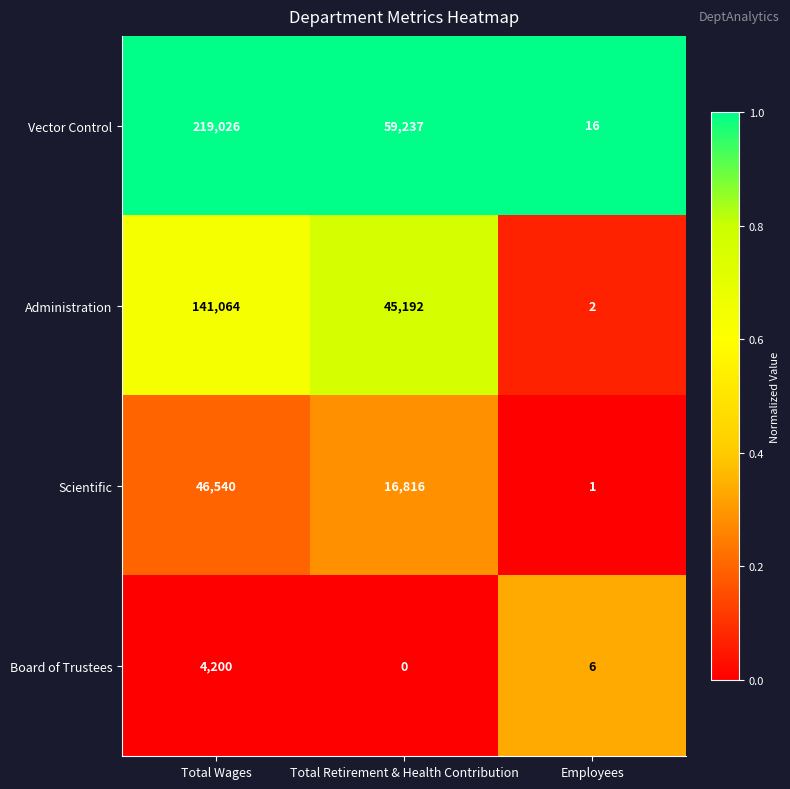

Reading left to right, what are all the values shown in this chart?

Vector Control: Total Wages=219026	Total Retirement & Health Contribution=59237	Employees=16
Administration: Total Wages=141064	Total Retirement & Health Contribution=45192	Employees=2
Scientific: Total Wages=46540	Total Retirement & Health Contribution=16816	Employees=1
Board of Trustees: Total Wages=4200	Total Retirement & Health Contribution=0	Employees=6